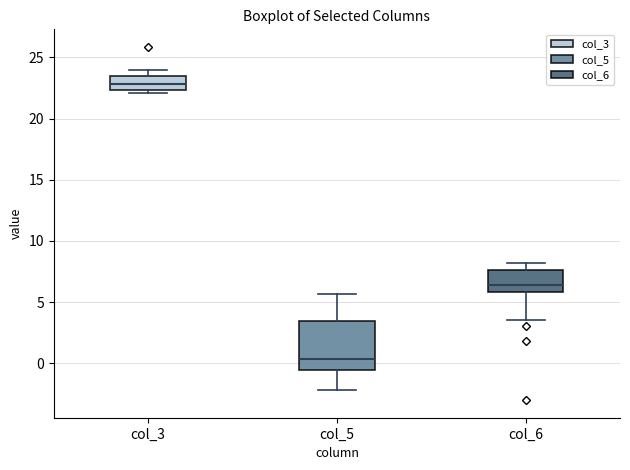

Which box is the tallest, from its lower edge to its upper edge?

col_5